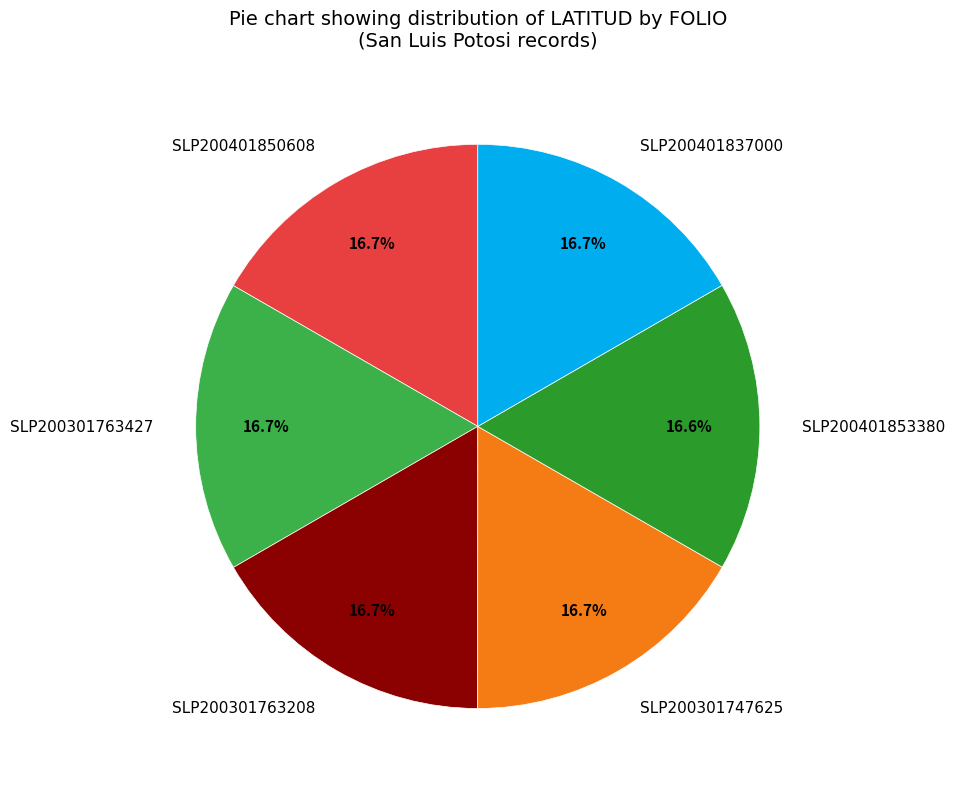

Does SLP200301763208 represent more than half of the total?

No